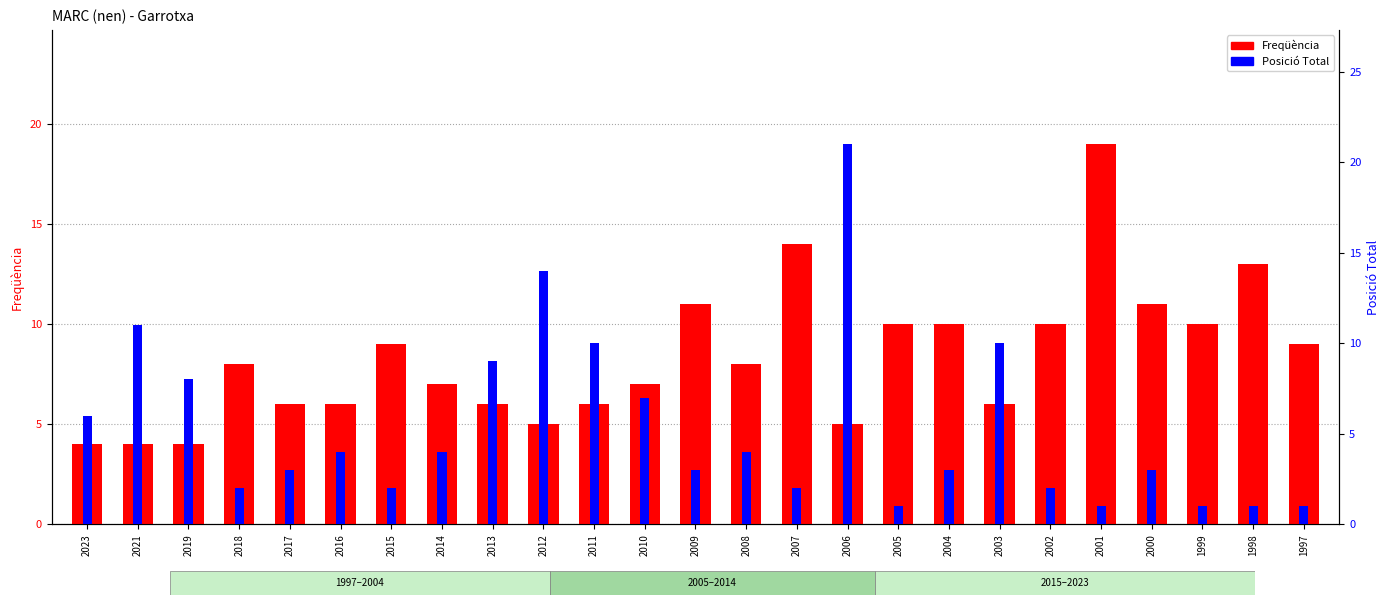

What is the approximate value of Posició Total at 2009, to the nearest 5?

5